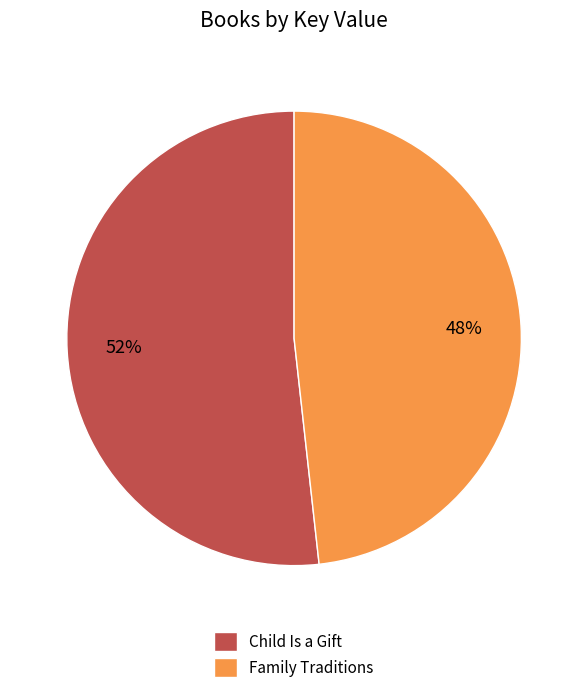

How many slices are in this pie chart?

2